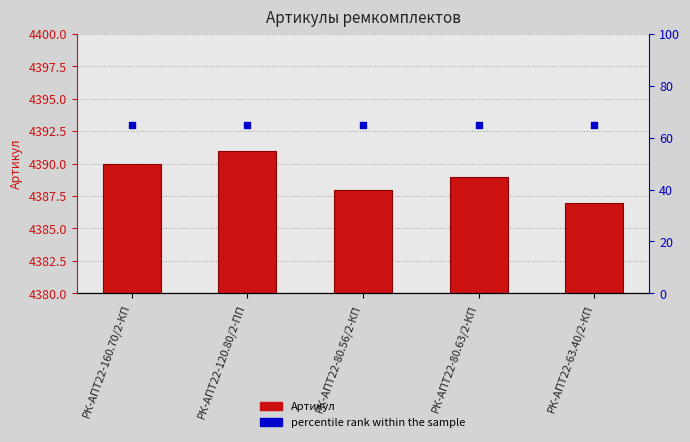

Which series has the widest spread of Y values?

Артикул